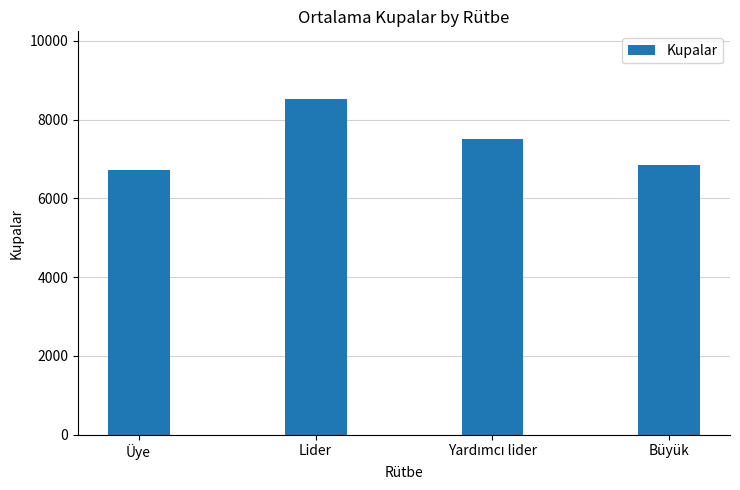

What is the average value?

7403